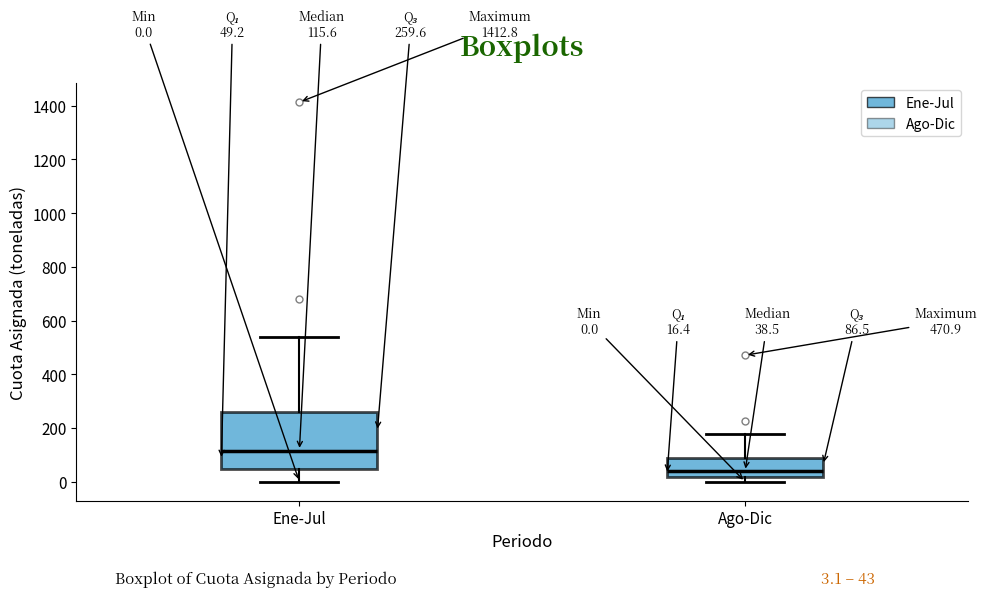

Which box is the tallest, from its lower edge to its upper edge?

Ene-Jul